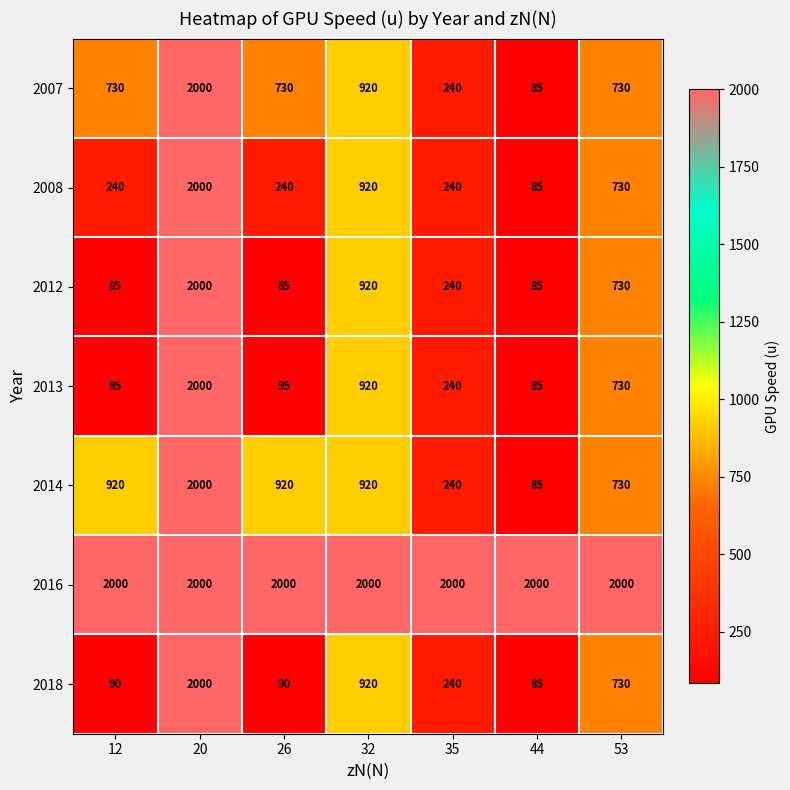

How many categories are shown in the chart?

7